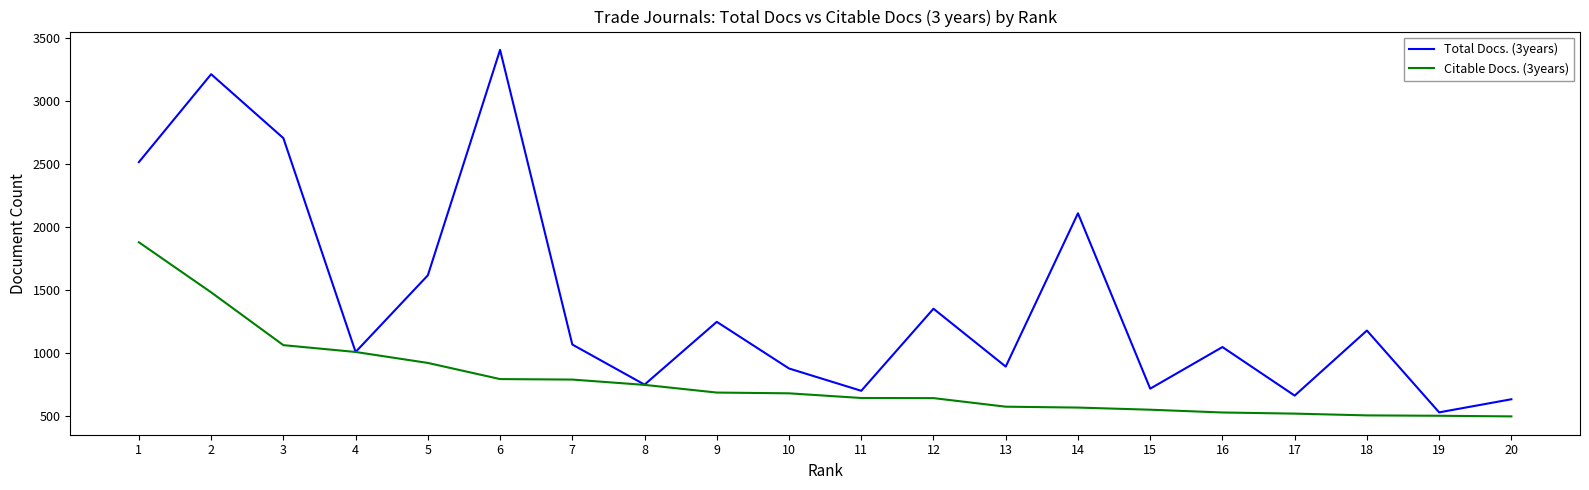

Does the chart have visible grid lines?

No